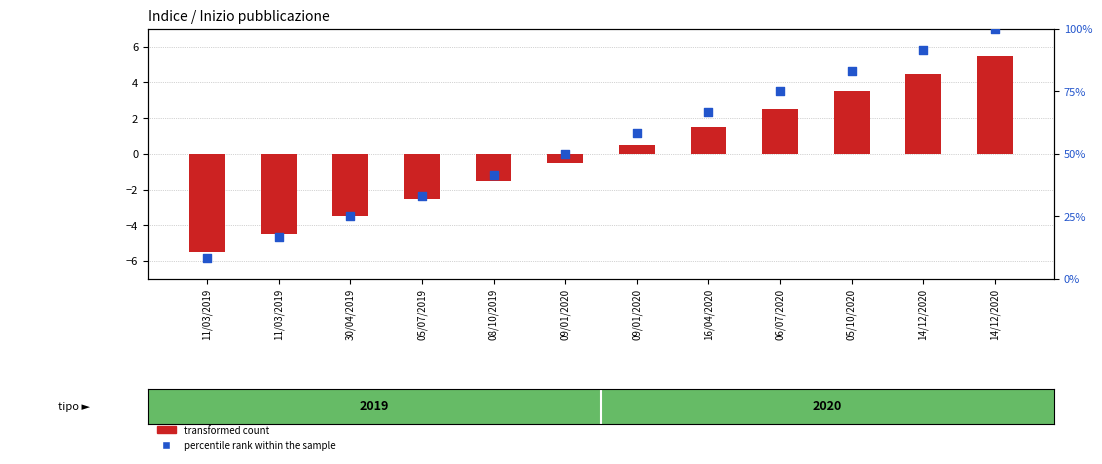

What is the total value across all series at 16/04/2020?

68.2